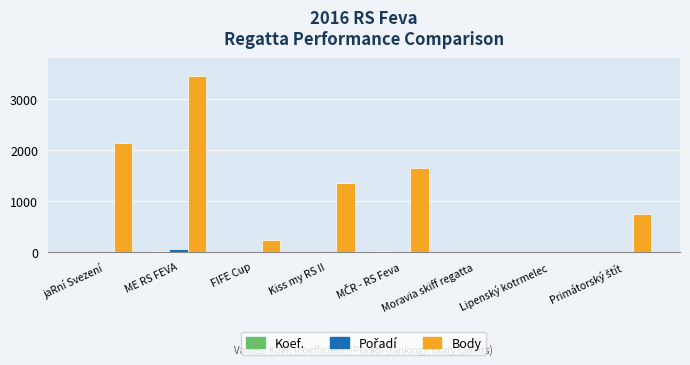

At which category does the chart reach its peak across all series?

ME RS FEVA